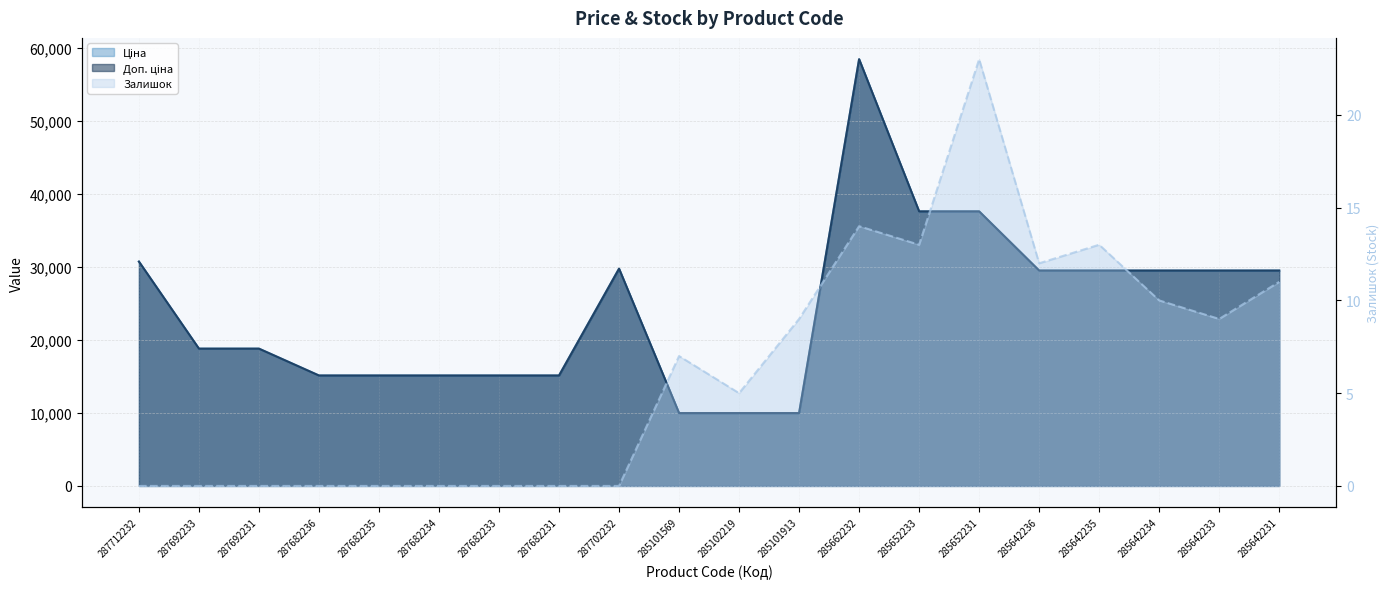

Reading right to left, transcribe all the data shown in this chart.

Ціна: 29491.5	29491.5	29491.5	29491.5	29491.5	37593.6	37593.6	58426.5	9975.0	9975.0	9975.0	29747.2	15120.0	15120.0	15120.0	15120.0	15120.0	18796.8	18796.8	30717.1
Доп. ціна: 29491.5	29491.5	29491.5	29491.5	29491.5	37593.6	37593.6	58426.5	9975.0	9975.0	9975.0	29747.2	15120.0	15120.0	15120.0	15120.0	15120.0	18796.8	18796.8	30717.1
Залишок: 11.0	9.0	10.0	13.0	12.0	23.0	13.0	14.0	9.0	5.0	7.0	0.0	0.0	0.0	0.0	0.0	0.0	0.0	0.0	0.0